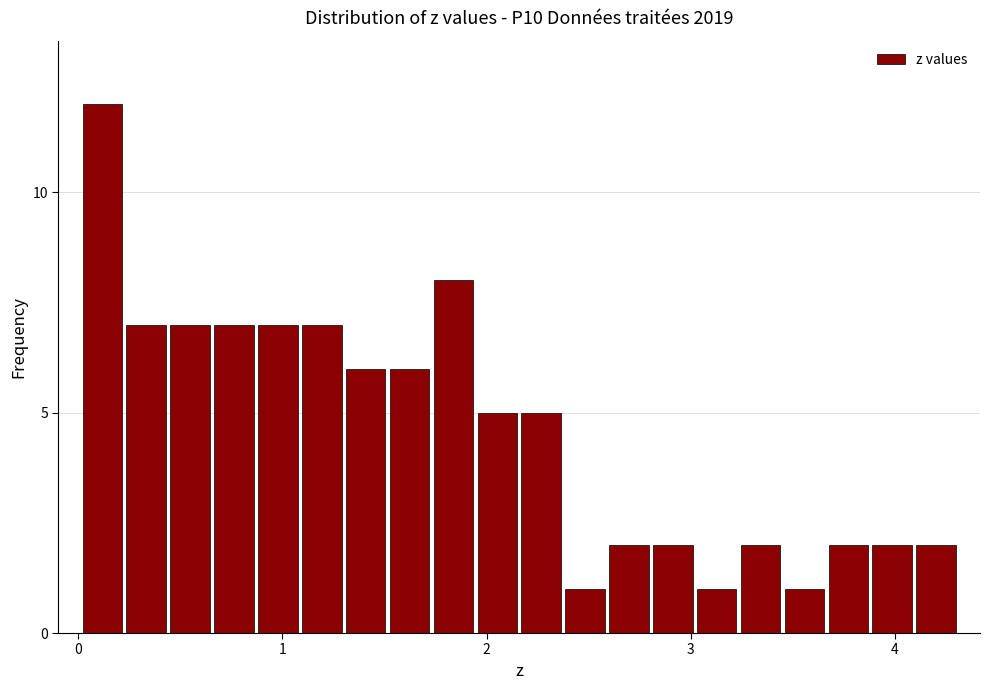

Read against the x-axis, roughly where is the centre of the tallest bar?

0.1